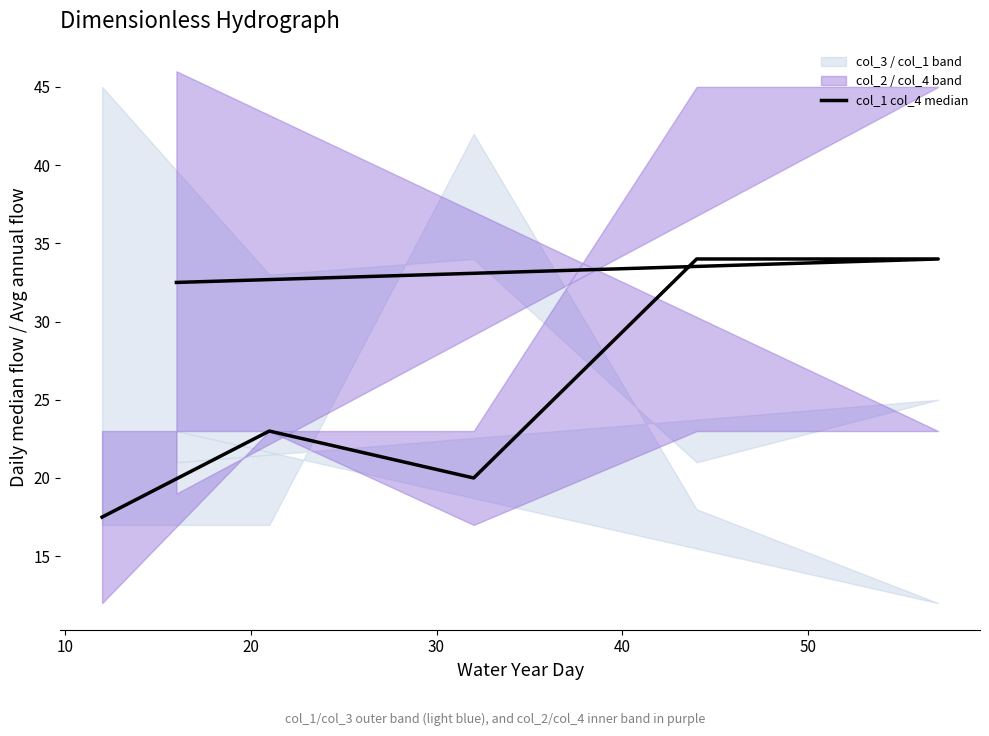

What is the greatest value displayed?

34.0